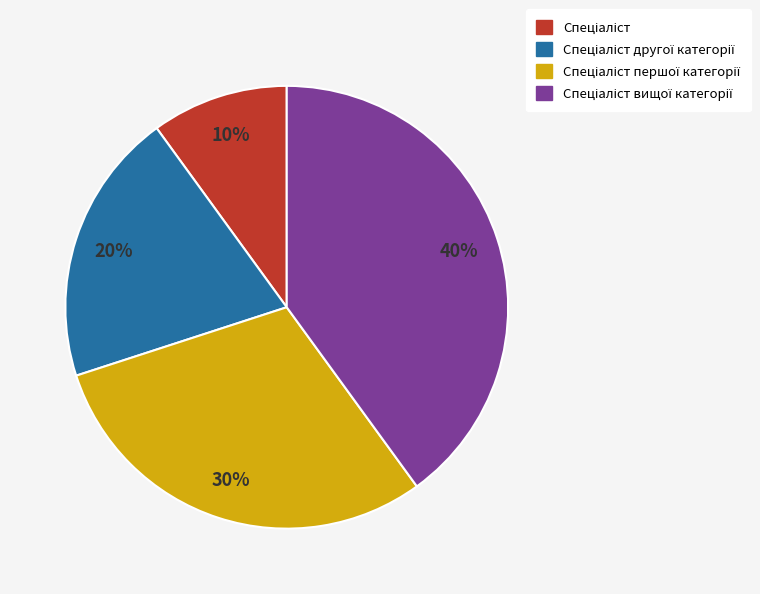

Does any single category account for the majority?

No